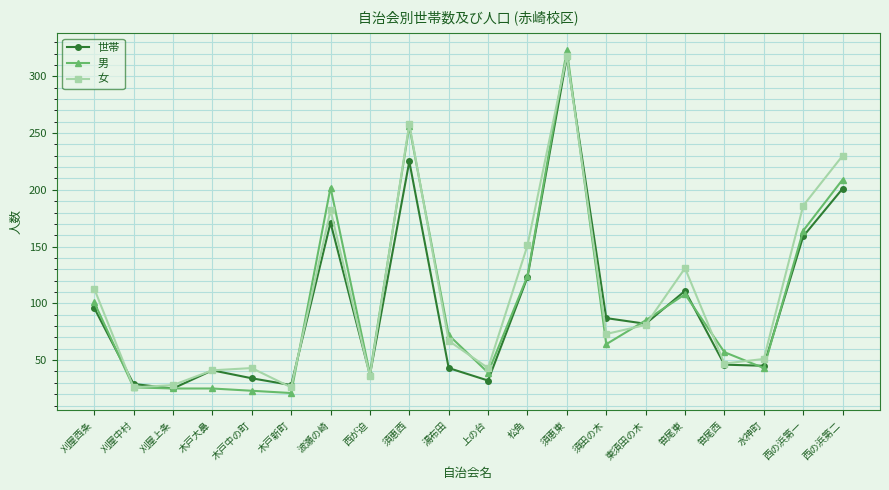

What is the label of the 13th point from the right?

西が迫